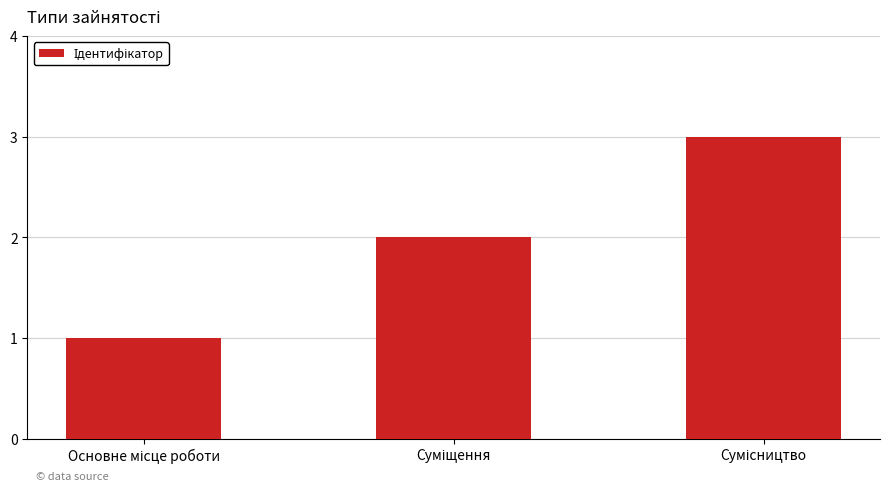

What is the sum of all values?

6